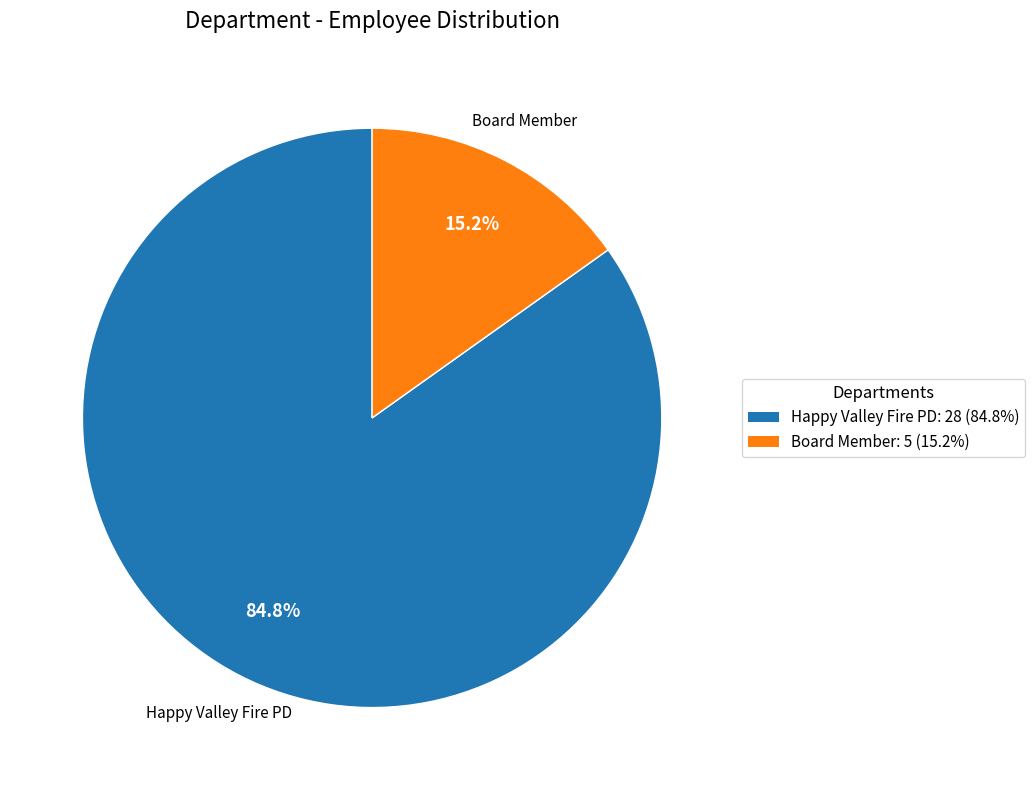

Is it true that Board Member is 15% of the pie?

True